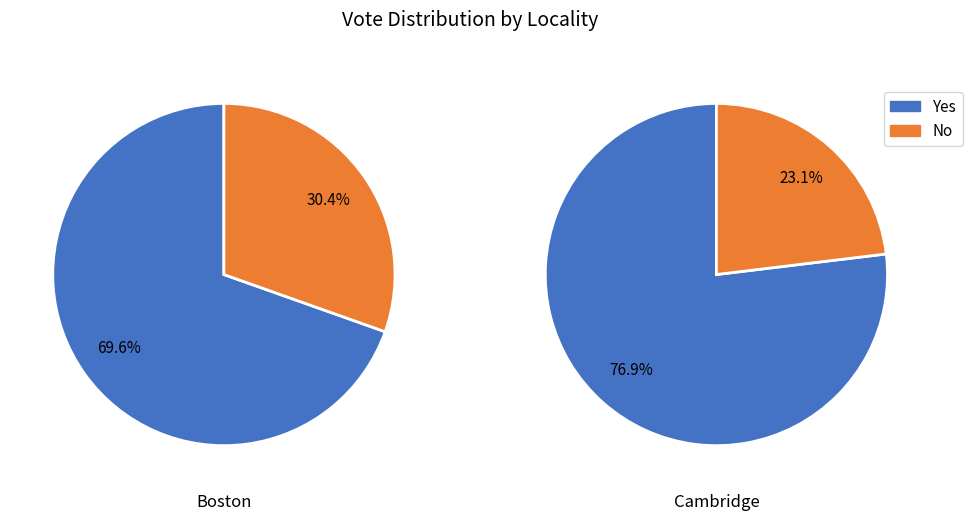

Is Cambridge the majority of the pie?

No